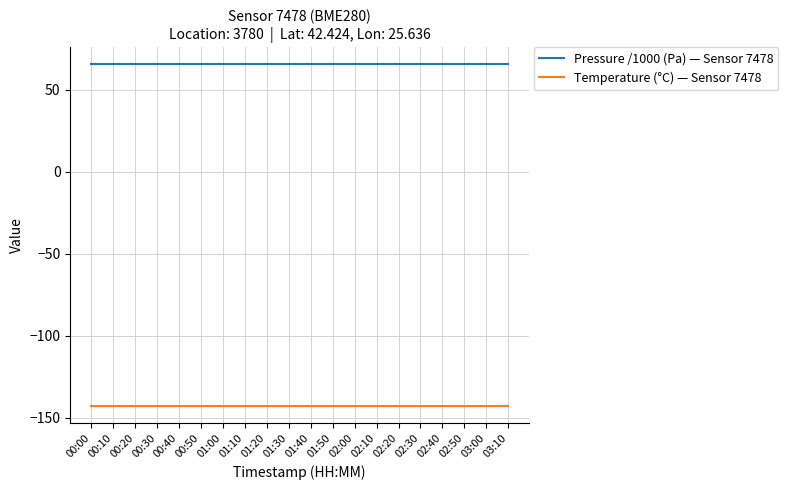

True or false: Temperature (°C) — Sensor 7478 and Pressure /1000 (Pa) — Sensor 7478 cross at least once.

False